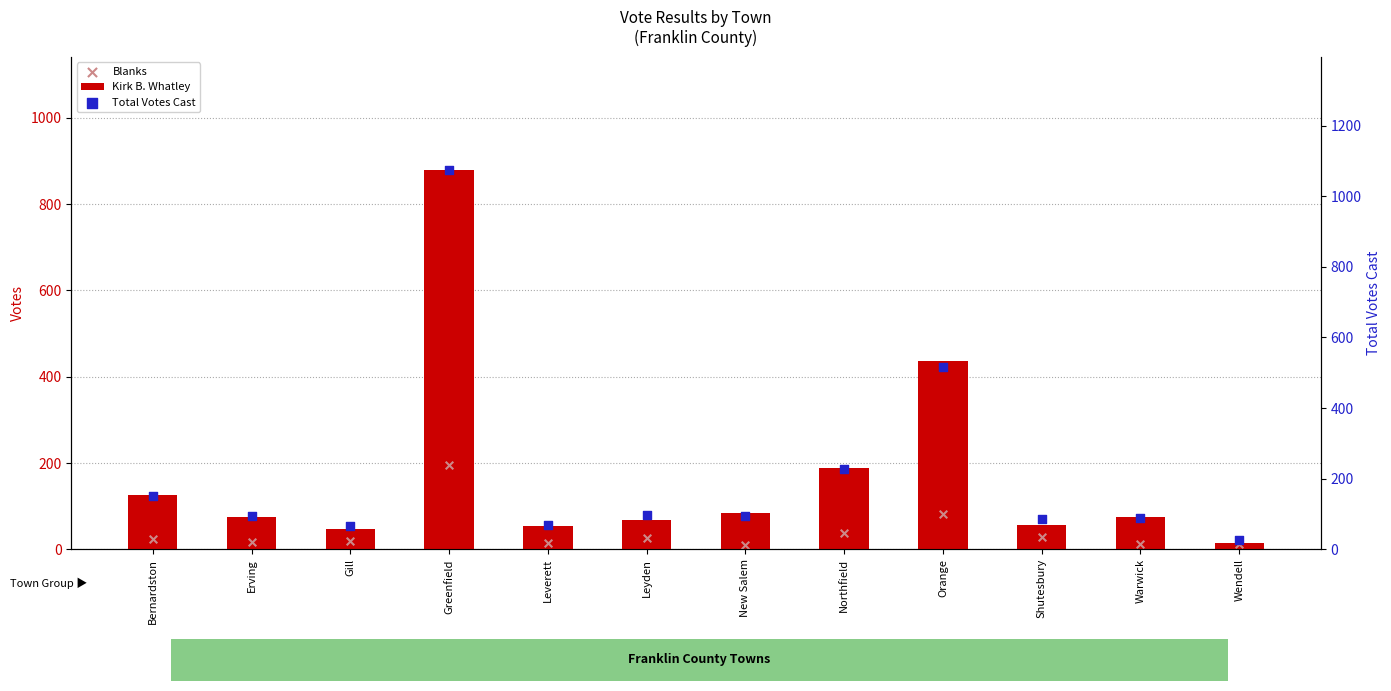

What is the total value across all series at New Salem?

190